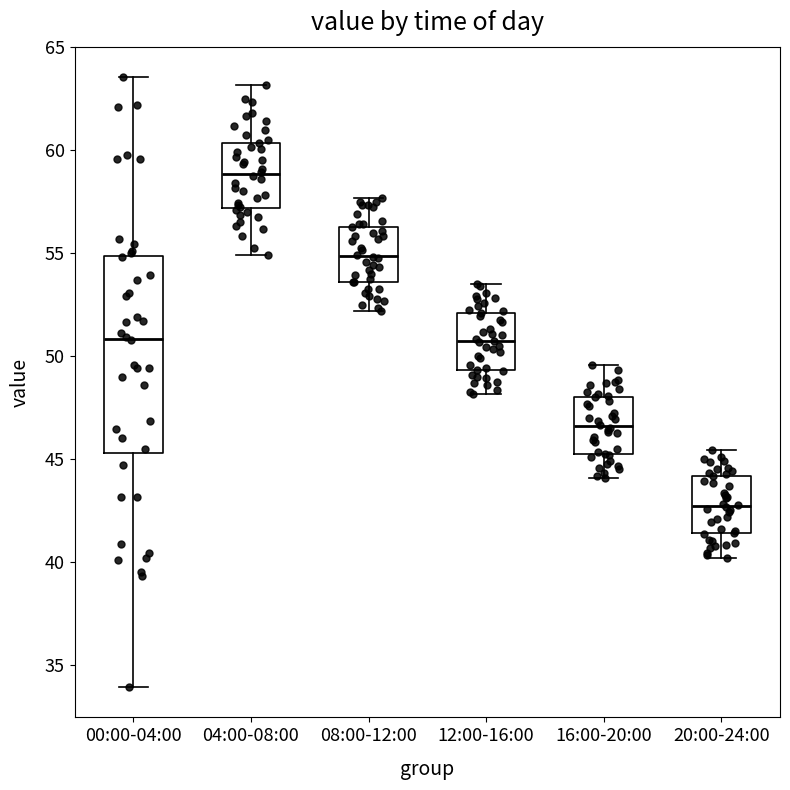

Where does the lower whisker of the box for 08:00-12:00 end on the y-axis? The values are not printed on the chart, so give them approximately, as read against the axis.

52.0